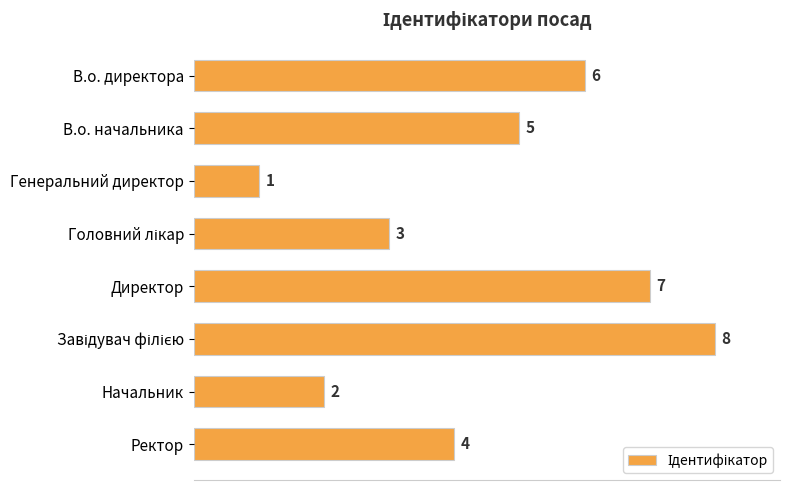

What is the change in value from Директор to Ректор?

-3